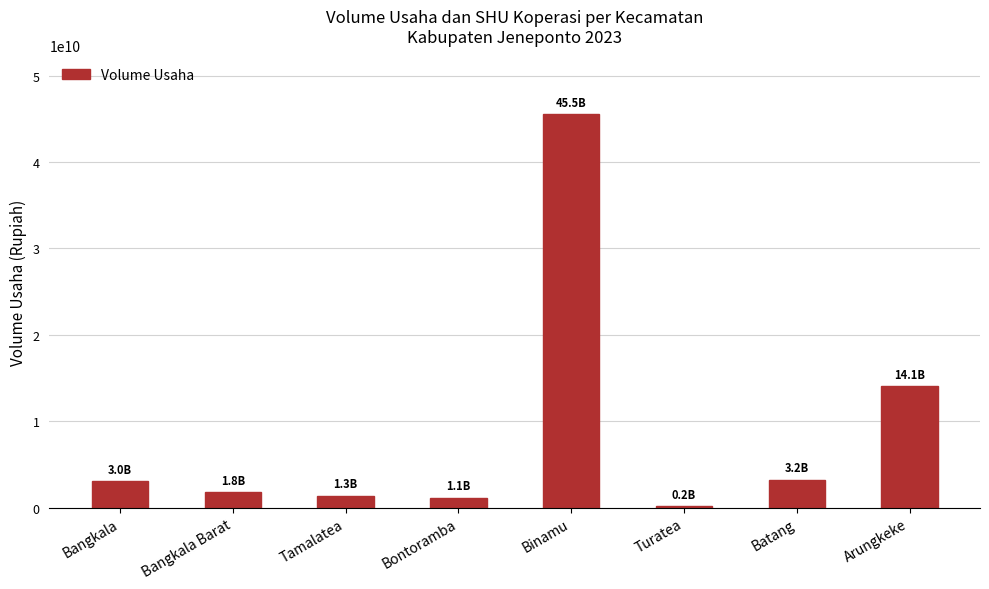

The value at Arungkeke is 6593568154. True or false?

False